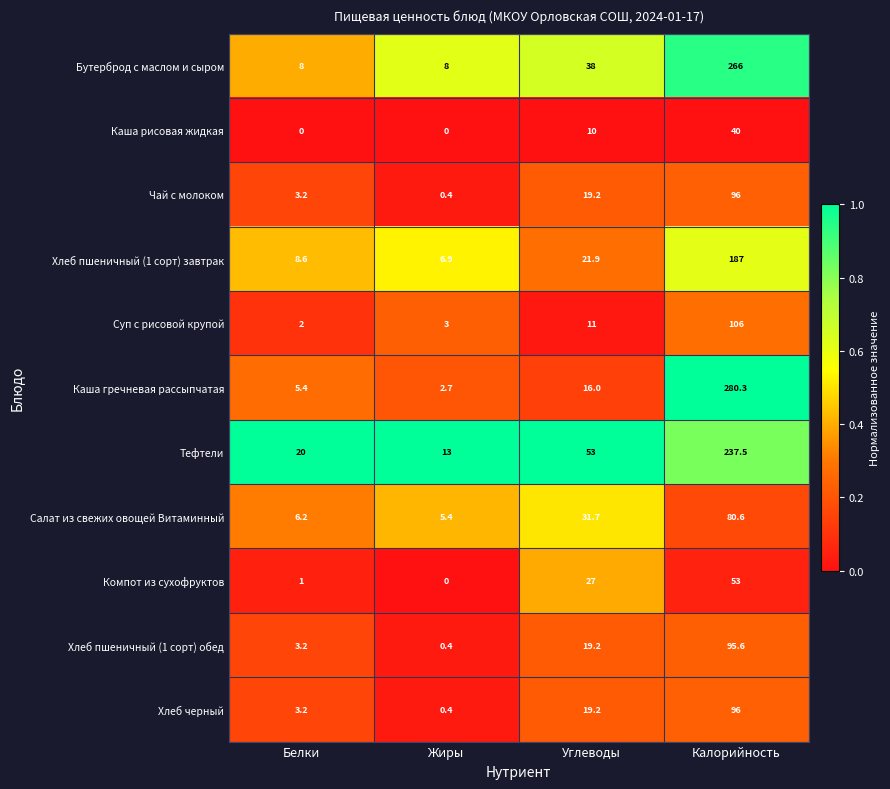

List the labels in order of Компот из сухофруктов value, smallest first.

Жиры, Белки, Углеводы, Калорийность